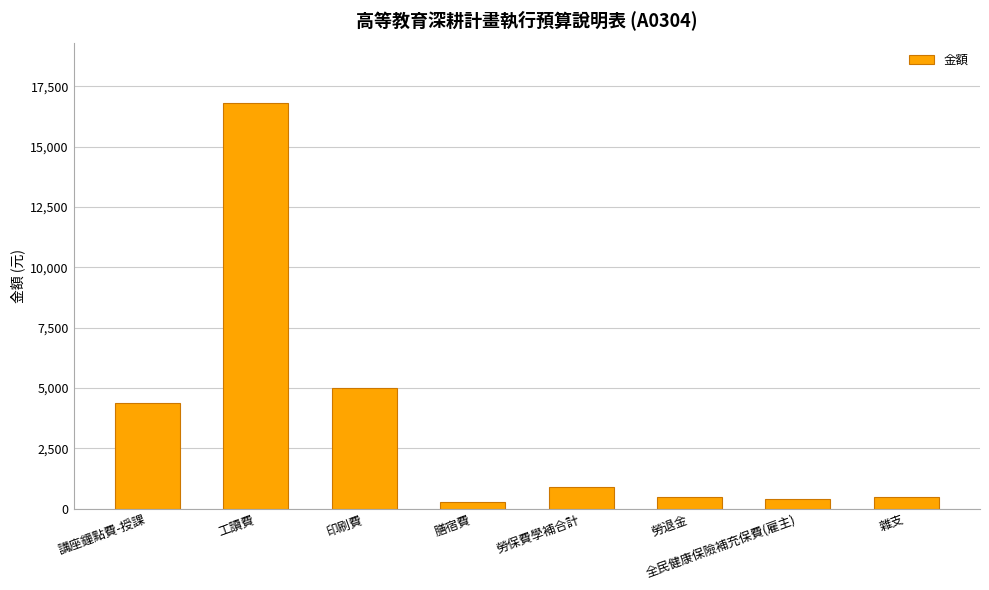

What is the label of the 6th bar from the left?

勞退金